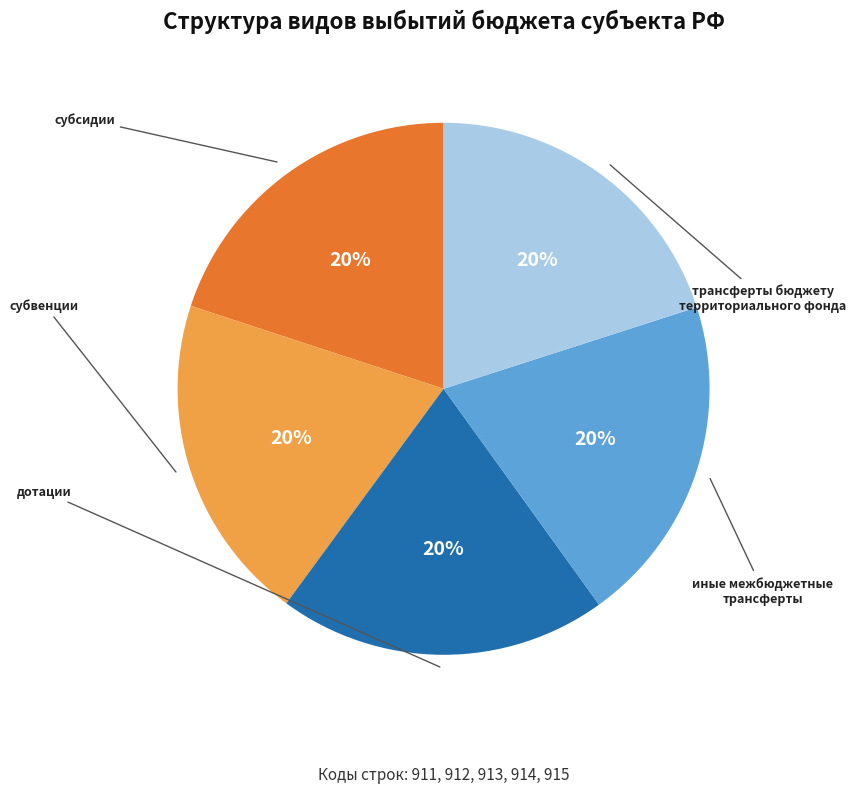

Approximately how many times larger is the value at иные межбюджетные трансферты compared to трансферты бюджету территориального фонда?

1.0